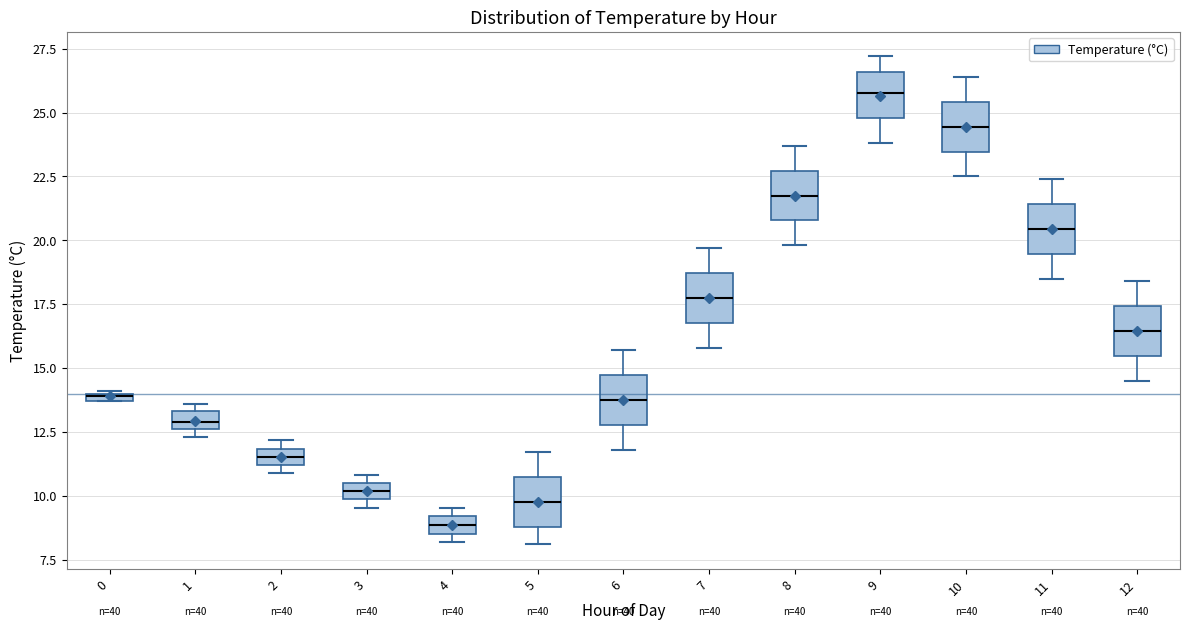

Where is the lower edge of the box at x = 10 on the y-axis? The values are not printed on the chart, so give them approximately, as read against the axis.

23.5